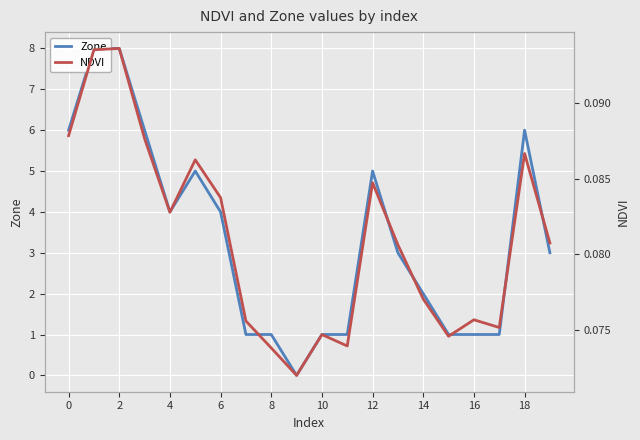

Between 2 and 4, which series saw the biggest shift?

Zone